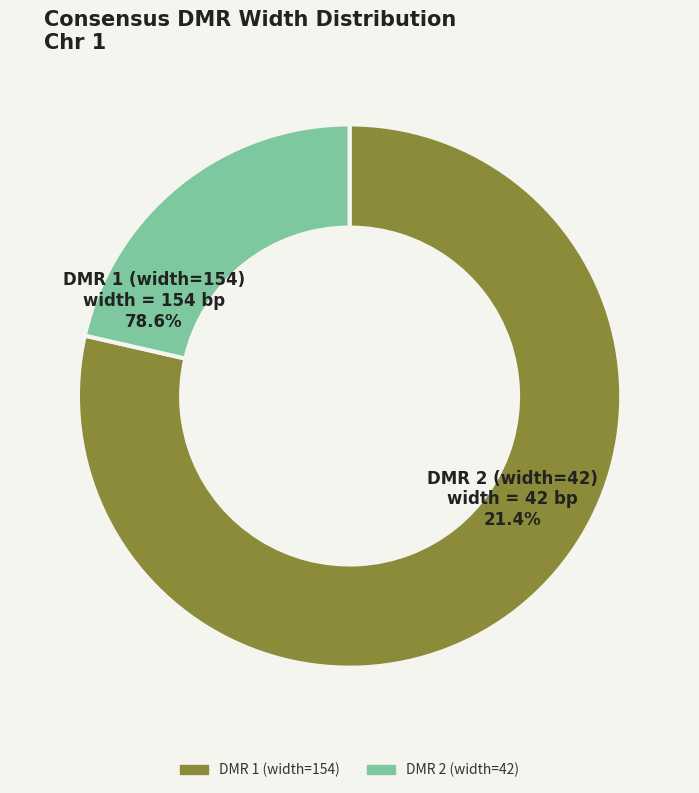

Is there any slice that represents more than half of the pie?

Yes